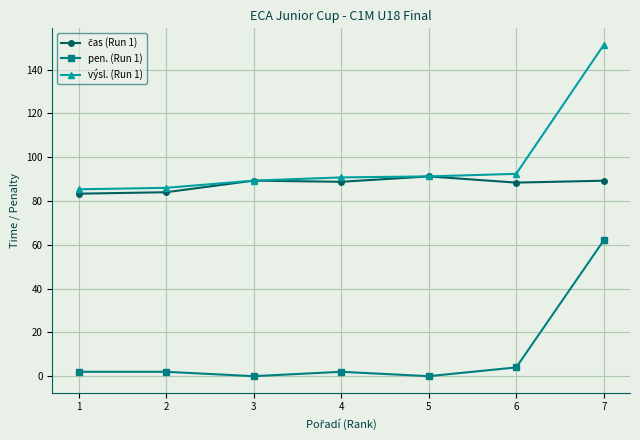

At which category does the chart reach its peak across all series?

7